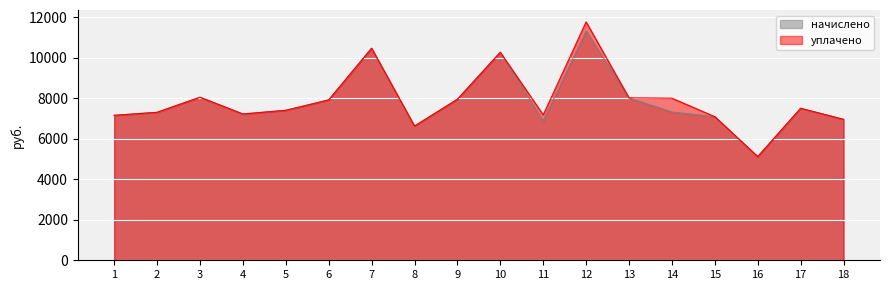

Is it true that начислено equals 7915.7 at 6?

True